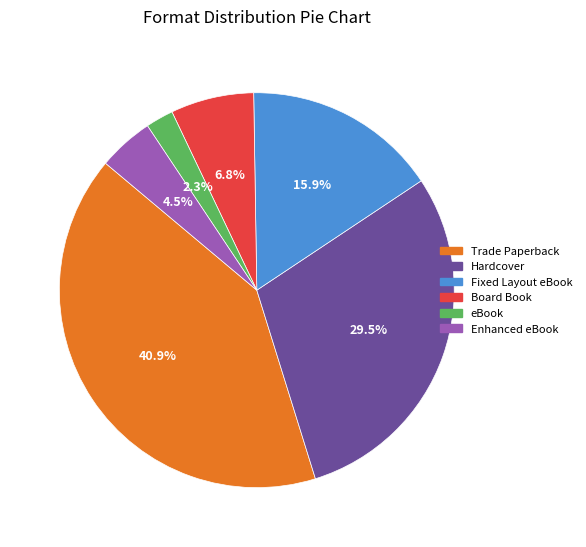

Approximately how many times larger is the value at Enhanced eBook compared to Trade Paperback?

0.1